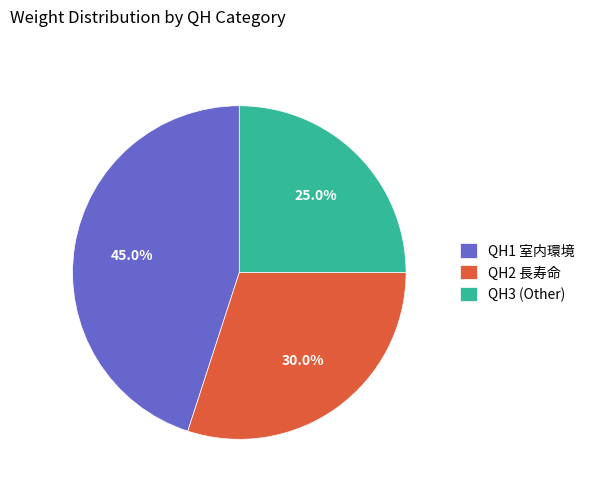

Which category has the biggest portion of the pie?

QH1